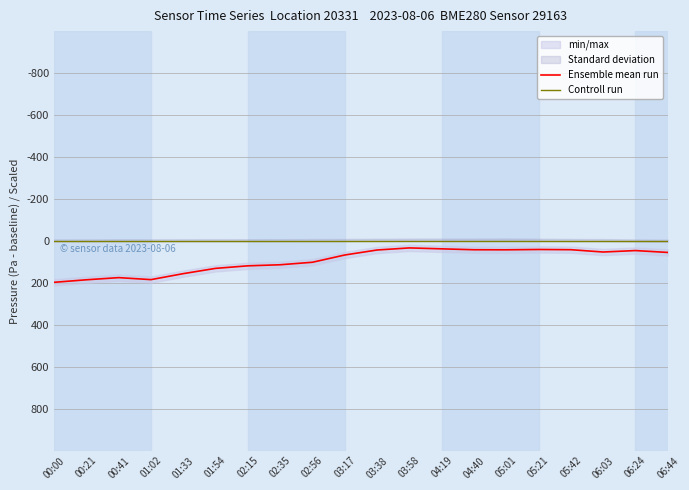

Which series has the widest spread of values?

Ensemble mean run